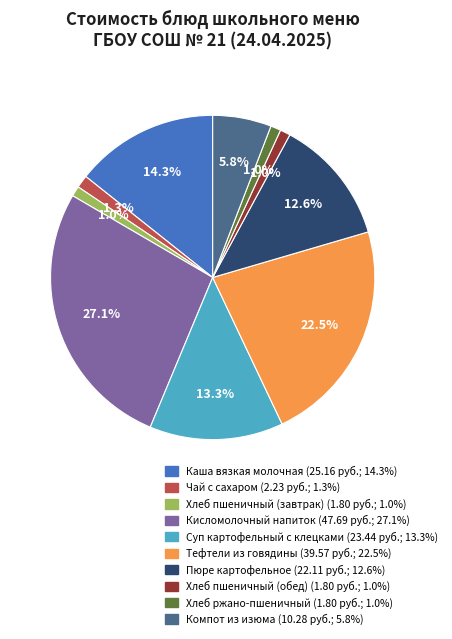

What is the ratio of the value at Хлеб пшеничный (завтрак) to the value at Хлеб ржано-пшеничный?

1.0